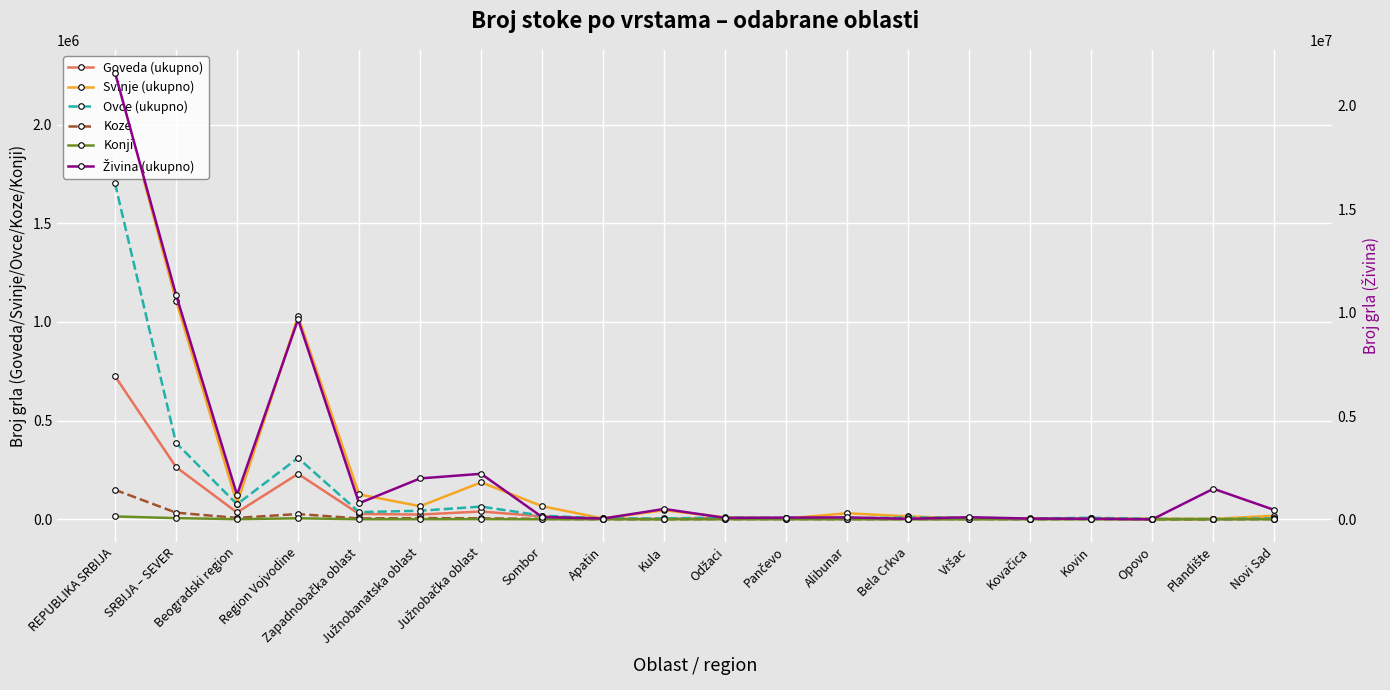

How many interior local valleys does the Konji series have?

5